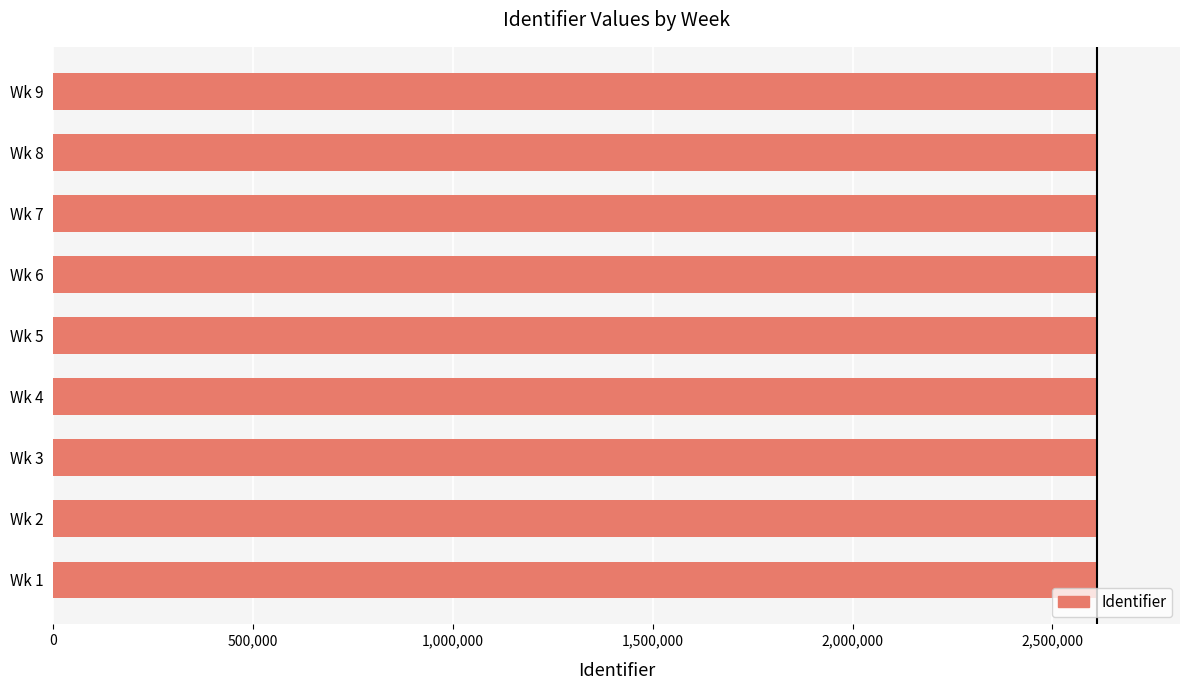

Count the values in the range 2610574 to 2610586.

5